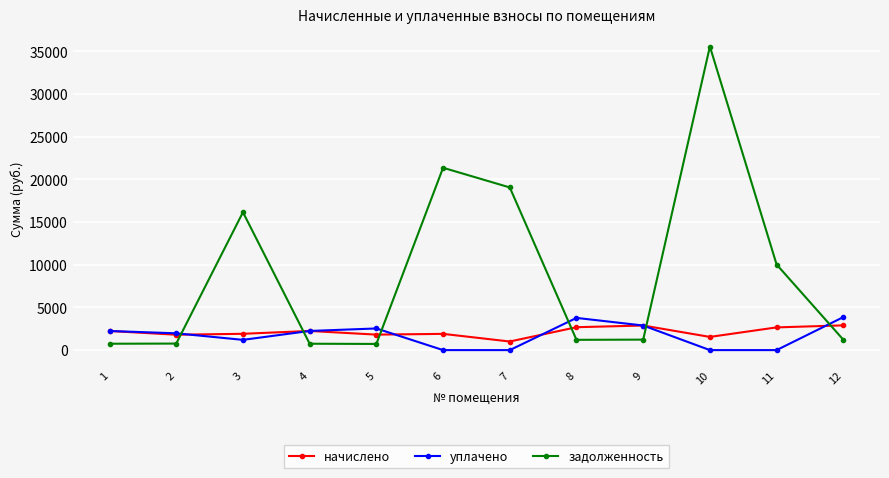

How many values in the уплачено series are below 2239?

6